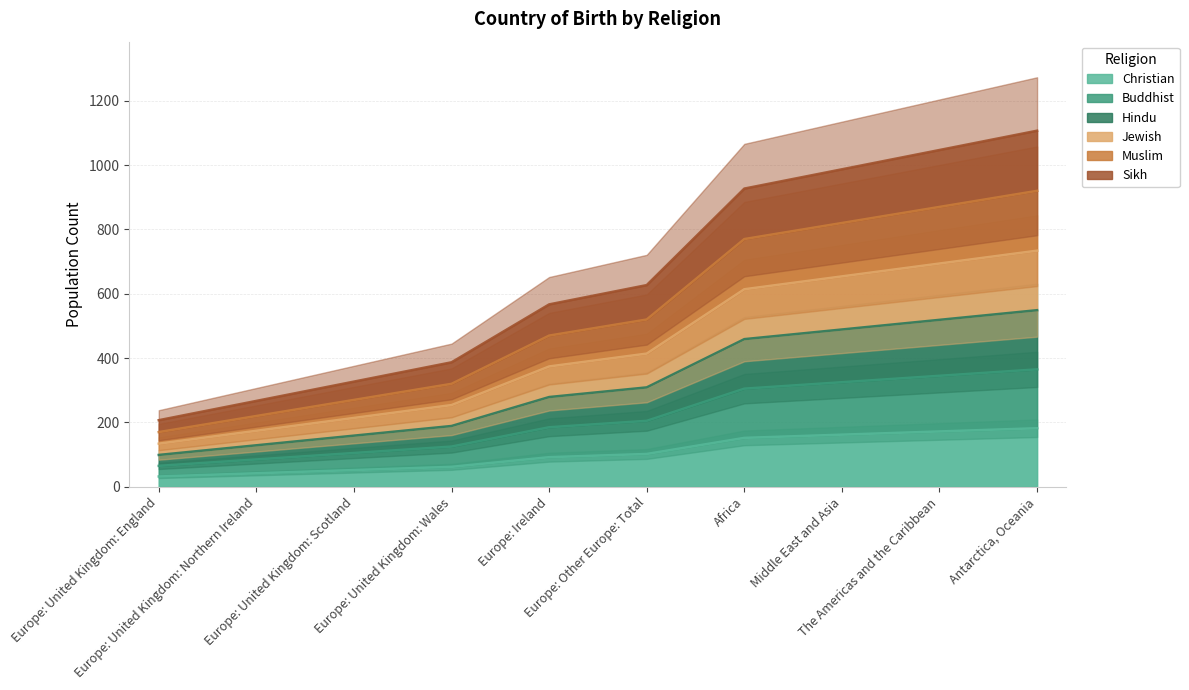

What is the sum of the Buddhist values at Europe: United Kingdom: Wales and Europe: United Kingdom: England?

190